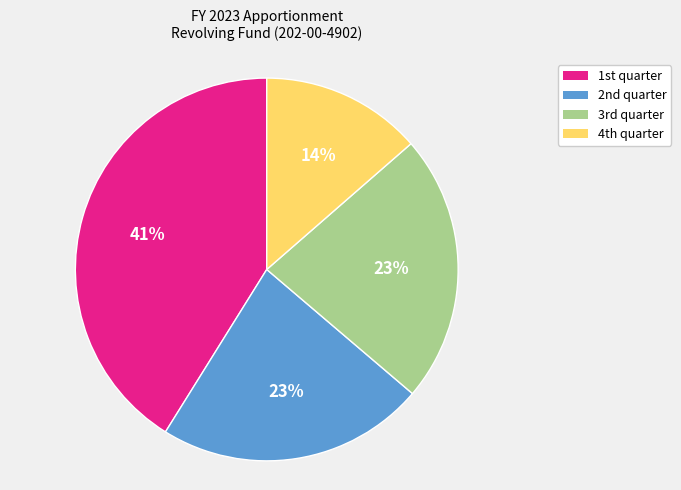

How many slices are in this pie chart?

4